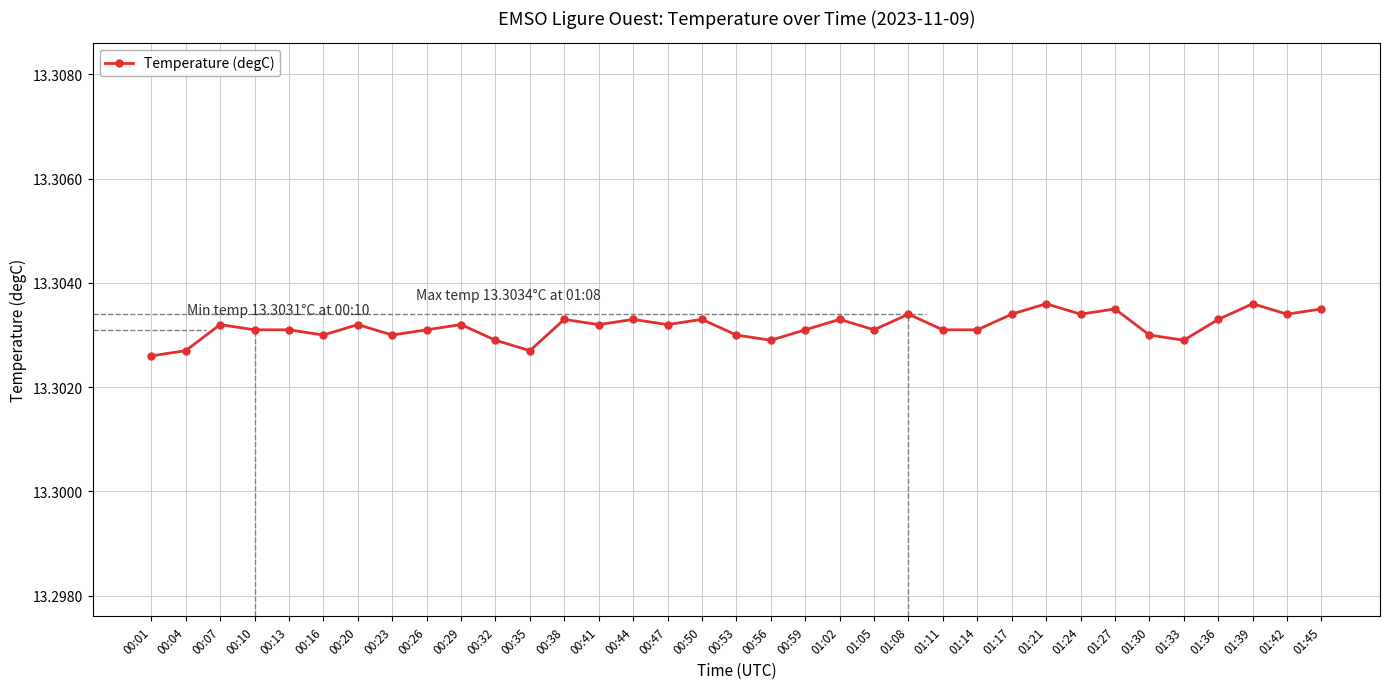

What is the label of the 20th point from the right?

00:47